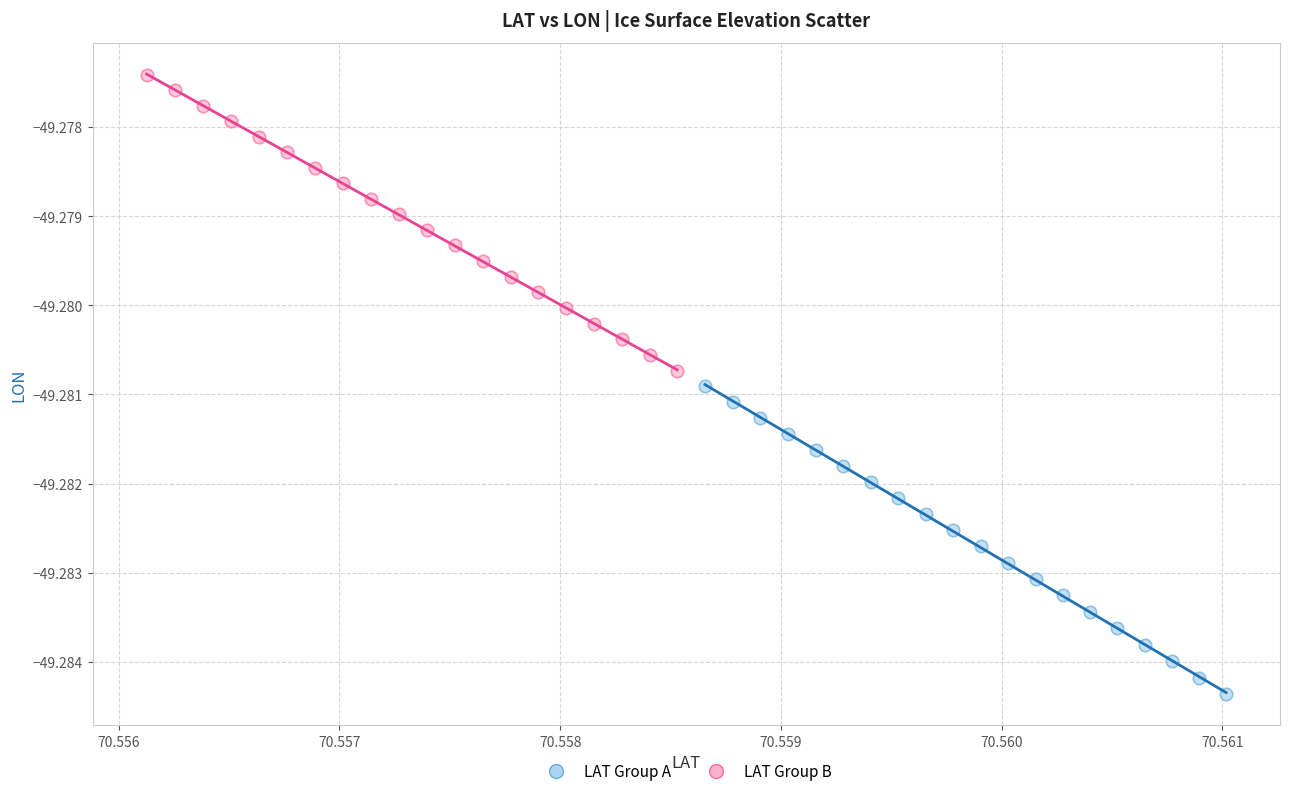

What are all the series names shown in the legend?

LAT Group A, LAT Group B